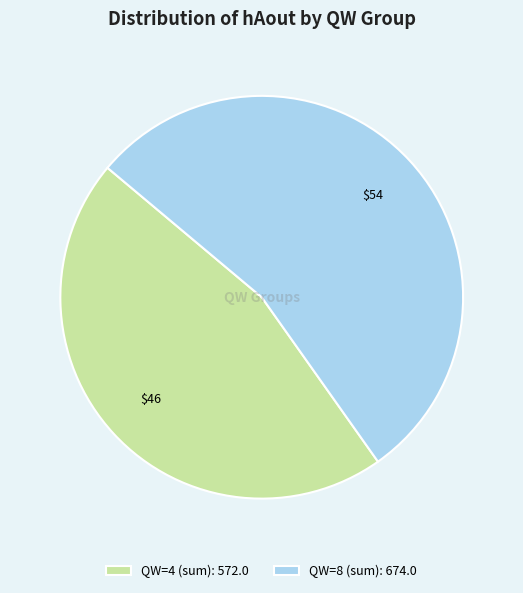

How many segments does this pie chart have?

2